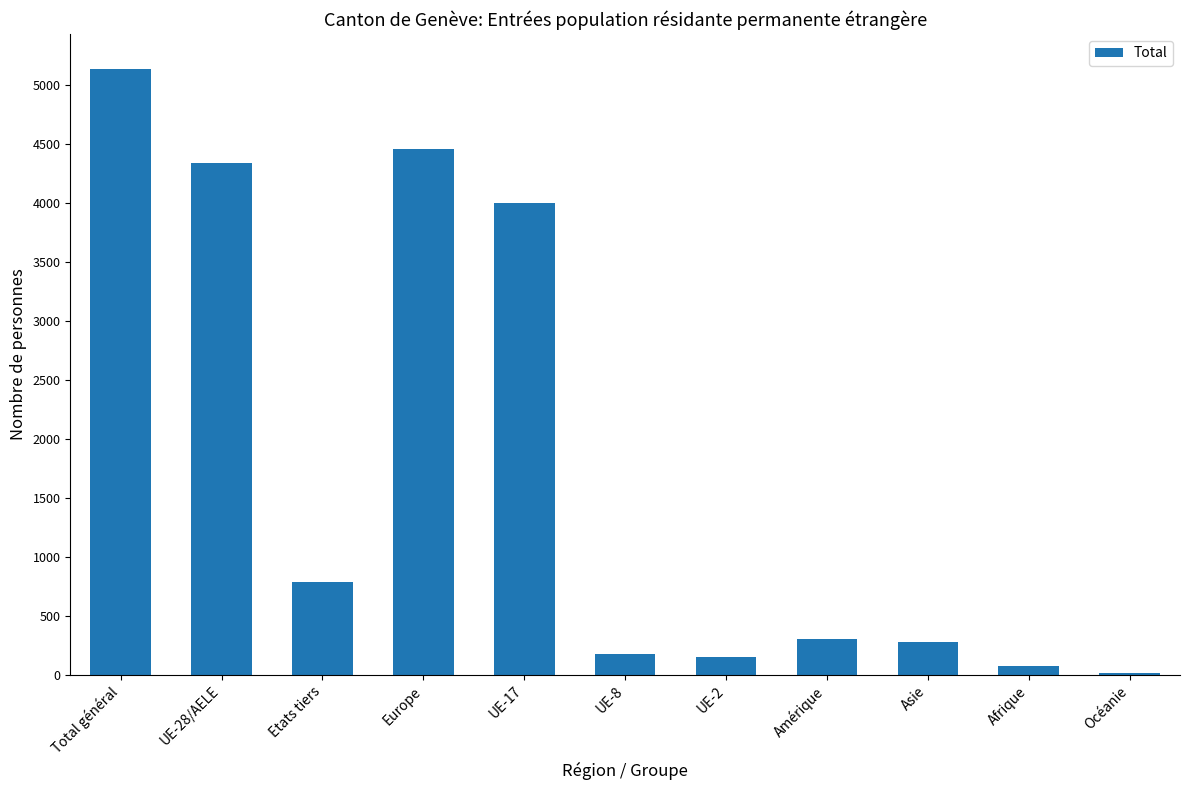

What is the difference between the values at UE-28/AELE and Europe?

116